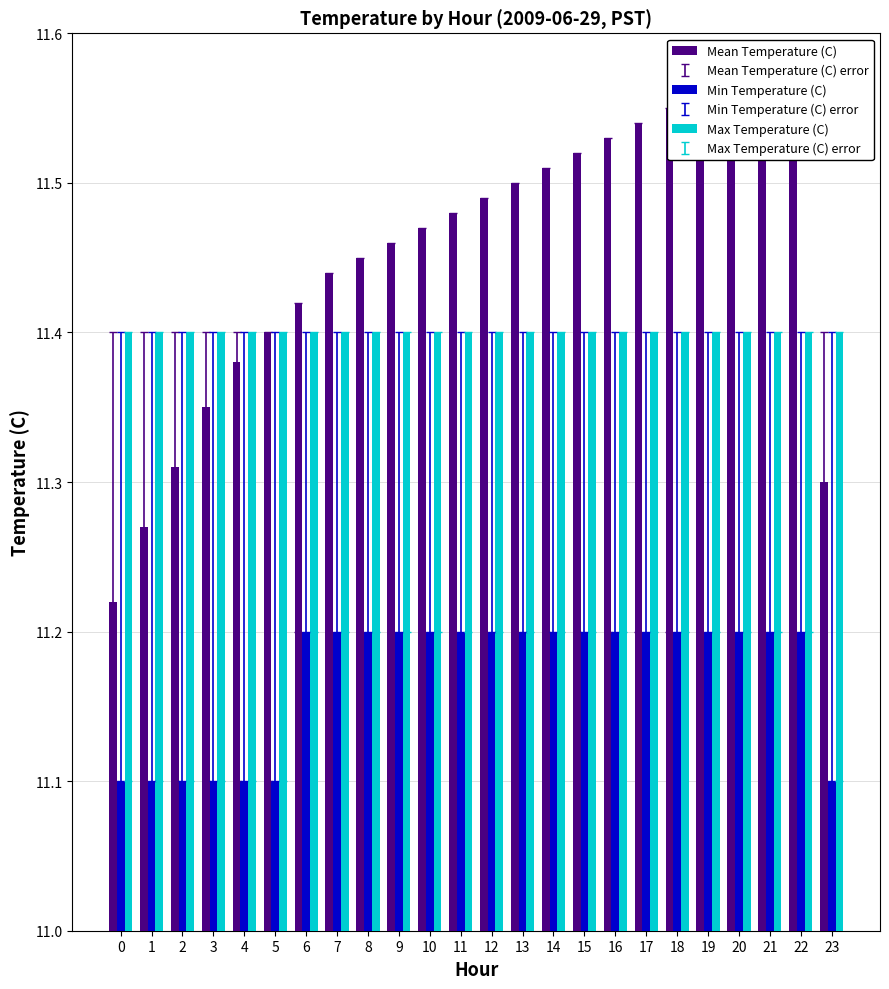

What is the sum of all Max Temperature (C) values?

273.6